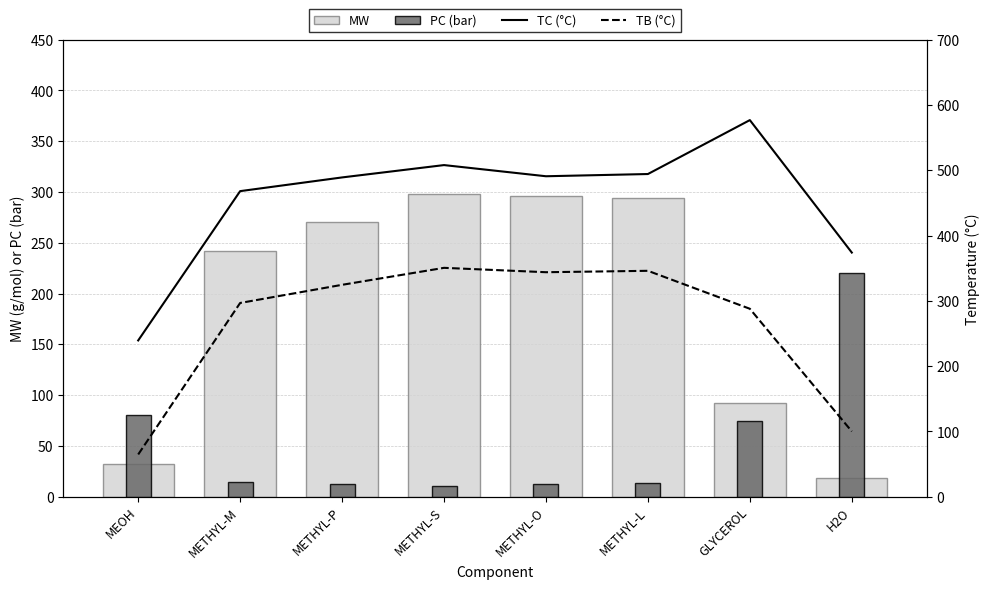

What is the value of the MW bar at the 6th from the left?

294.5